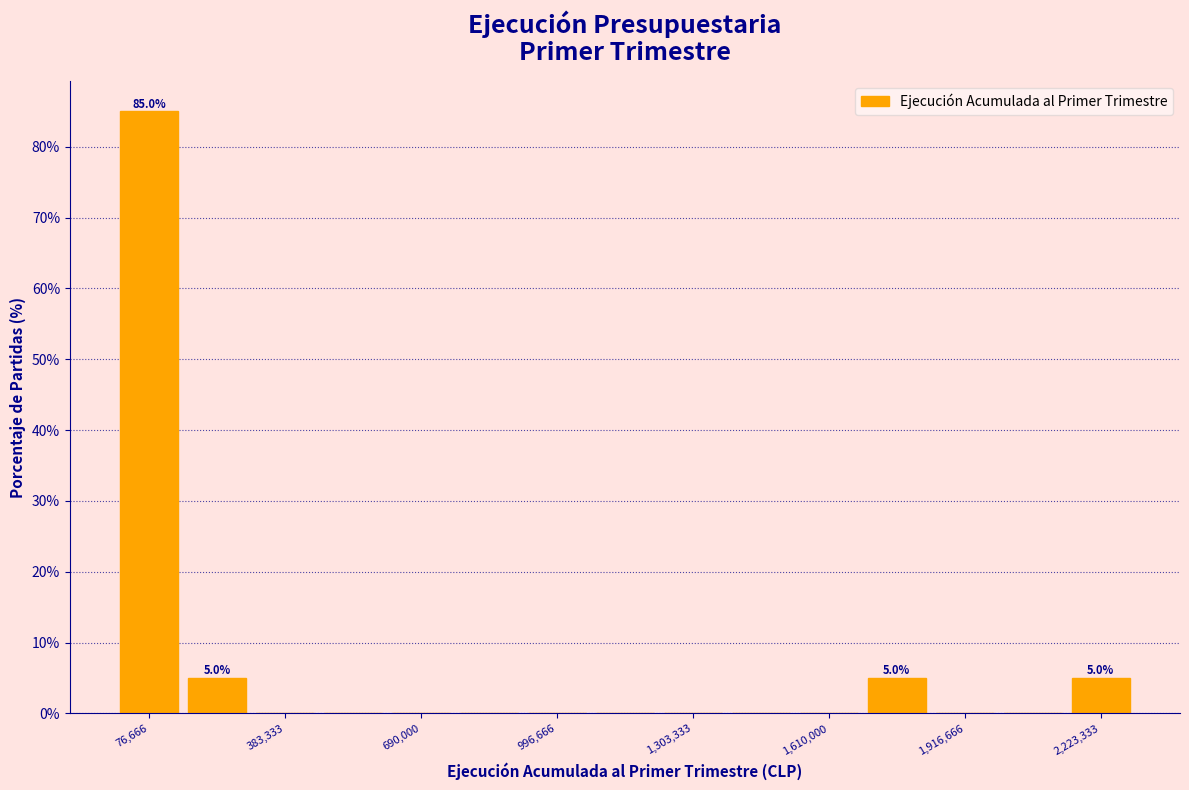

Read against the x-axis, roughly where is the centre of the tallest bar?

100000